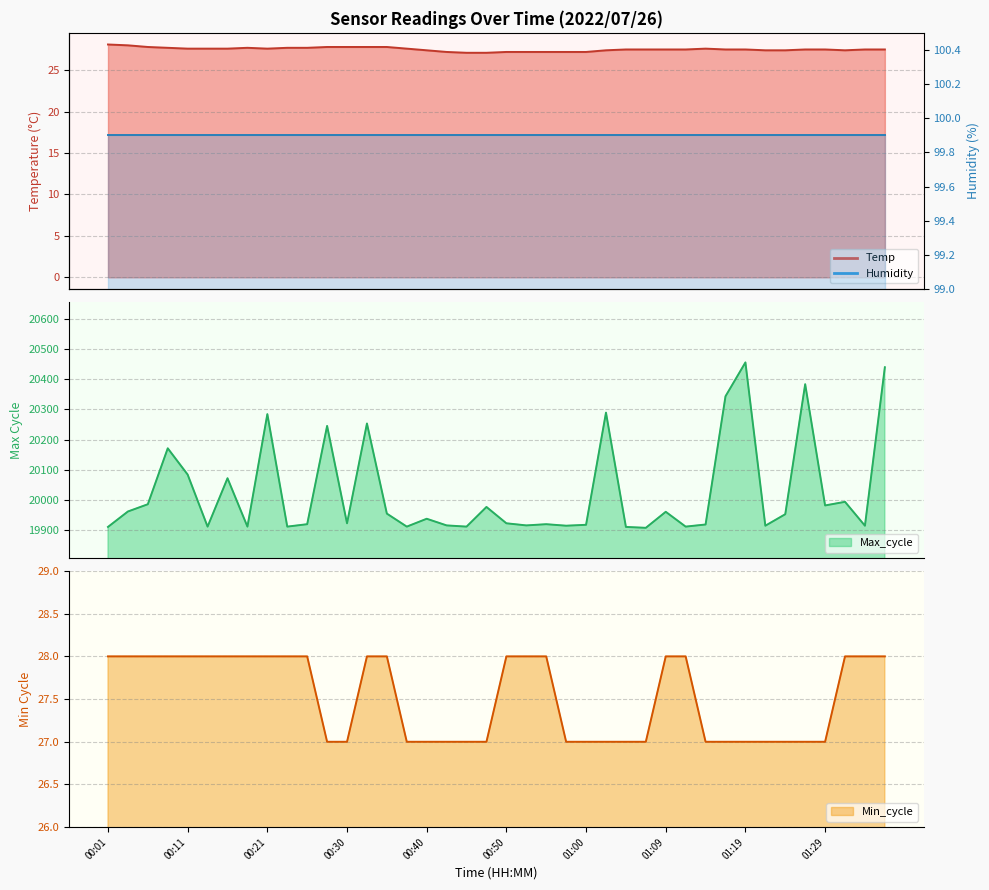

What is the label of the 11th point from the left?

00:26